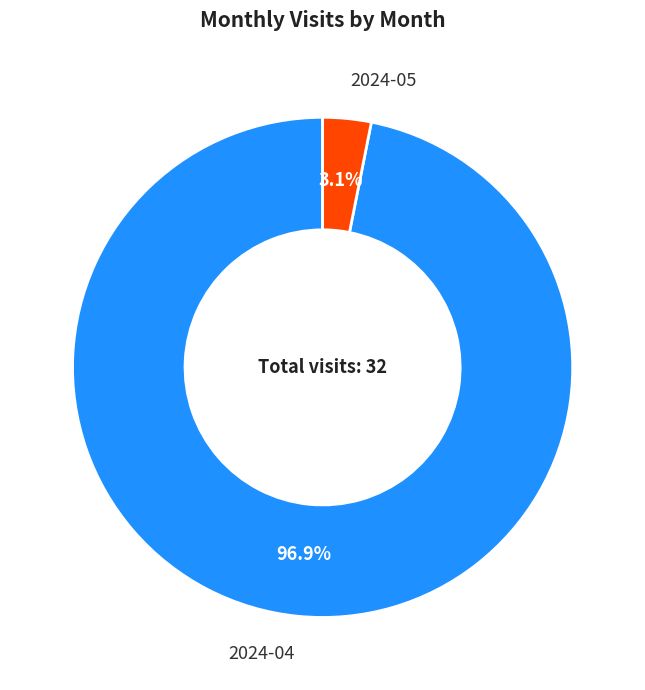

Is 2024-04 the majority of the pie?

Yes